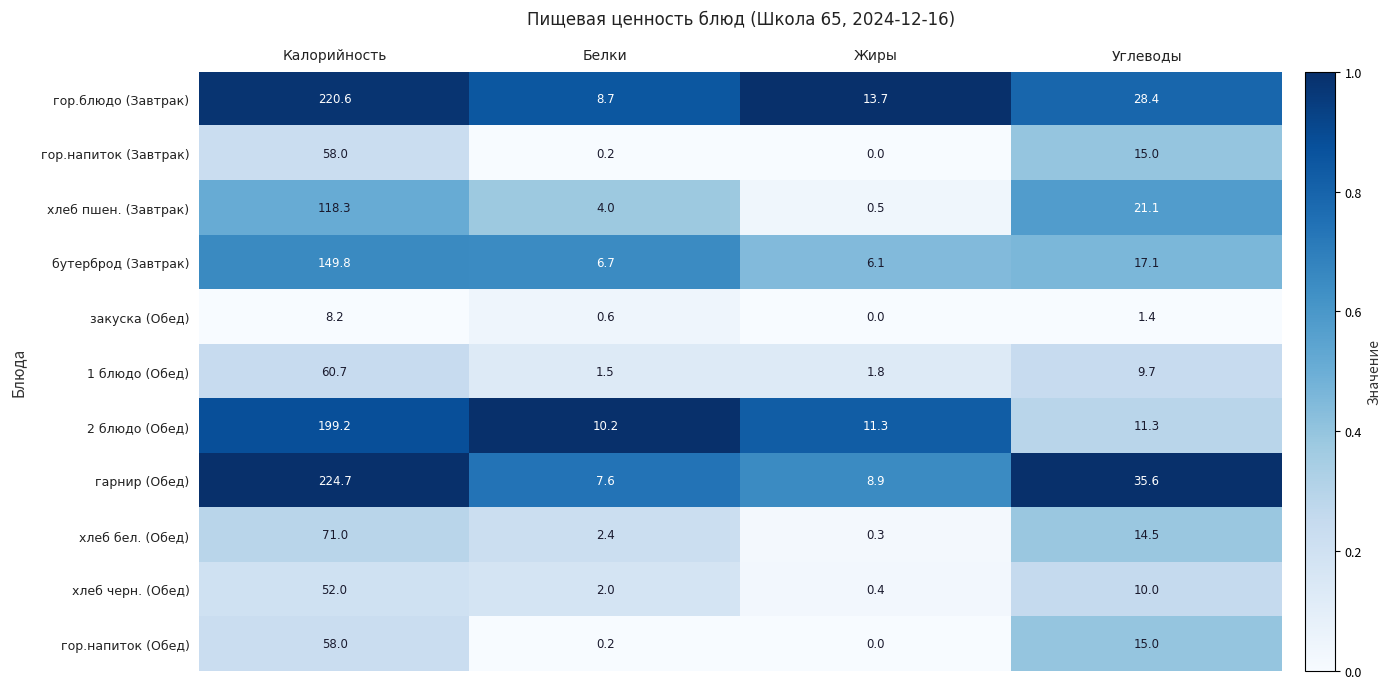

What is the sum of the гор.напиток (Обед) values at Калорийность and Углеводы?

73.0